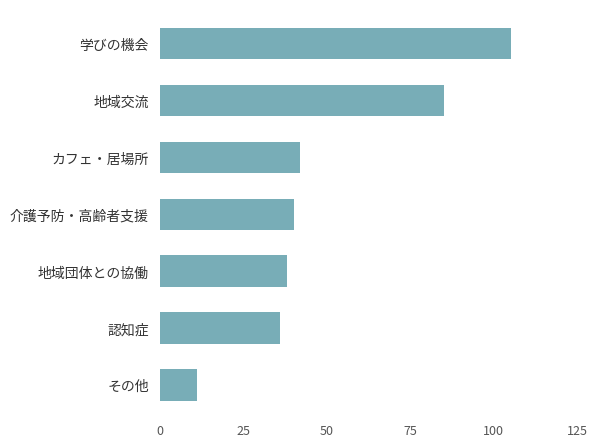

What is the change in value from カフェ・居場所 to 地域交流?

+43